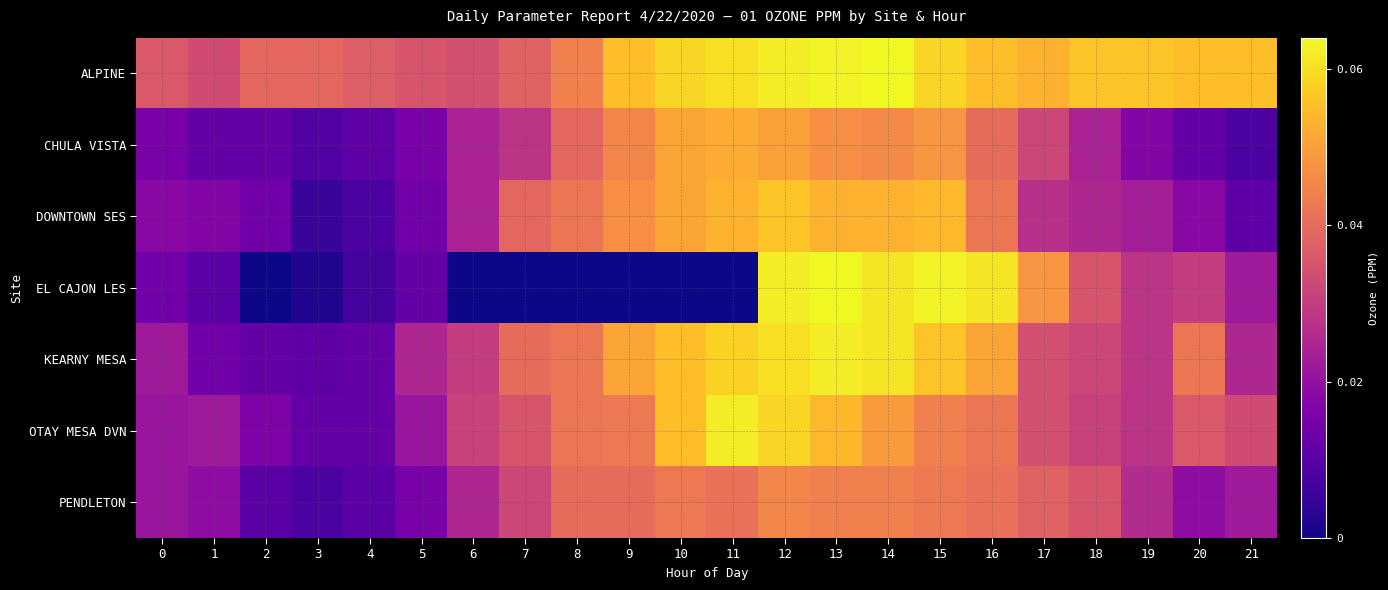

Reading right to left, what are all the values shown in this chart?

ALPINE: 21=0.1	20=0.1	19=0.1	18=0.1	17=0.1	16=0.1	15=0.1	14=0.1	13=0.1	12=0.1	11=0.1	10=0.1	9=0.1	8=0.0	7=0.0	6=0.0	5=0.0	4=0.0	3=0.0	2=0.0	1=0.0	0=0.0
CHULA VISTA: 21=0.0	20=0.0	19=0.0	18=0.0	17=0.0	16=0.0	15=0.0	14=0.0	13=0.0	12=0.1	11=0.1	10=0.1	9=0.0	8=0.0	7=0.0	6=0.0	5=0.0	4=0.0	3=0.0	2=0.0	1=0.0	0=0.0
DOWNTOWN SES: 21=0.0	20=0.0	19=0.0	18=0.0	17=0.0	16=0.0	15=0.1	14=0.1	13=0.1	12=0.1	11=0.1	10=0.1	9=0.0	8=0.0	7=0.0	6=0.0	5=0.0	4=0.0	3=0.0	2=0.0	1=0.0	0=0.0
EL CAJON LES: 21=0.0	20=0.0	19=0.0	18=0.0	17=0.0	16=0.1	15=0.1	14=0.1	13=0.1	12=0.1	11=0.0	10=0.0	9=0.0	8=0.0	7=0.0	6=0.0	5=0.0	4=0.0	3=0.0	2=0.0	1=0.0	0=0.0
KEARNY MESA: 21=0.0	20=0.0	19=0.0	18=0.0	17=0.0	16=0.1	15=0.1	14=0.1	13=0.1	12=0.1	11=0.1	10=0.1	9=0.1	8=0.0	7=0.0	6=0.0	5=0.0	4=0.0	3=0.0	2=0.0	1=0.0	0=0.0
OTAY MESA DVN: 21=0.0	20=0.0	19=0.0	18=0.0	17=0.0	16=0.0	15=0.0	14=0.0	13=0.1	12=0.1	11=0.1	10=0.1	9=0.0	8=0.0	7=0.0	6=0.0	5=0.0	4=0.0	3=0.0	2=0.0	1=0.0	0=0.0
PENDLETON: 21=0.0	20=0.0	19=0.0	18=0.0	17=0.0	16=0.0	15=0.0	14=0.0	13=0.0	12=0.0	11=0.0	10=0.0	9=0.0	8=0.0	7=0.0	6=0.0	5=0.0	4=0.0	3=0.0	2=0.0	1=0.0	0=0.0